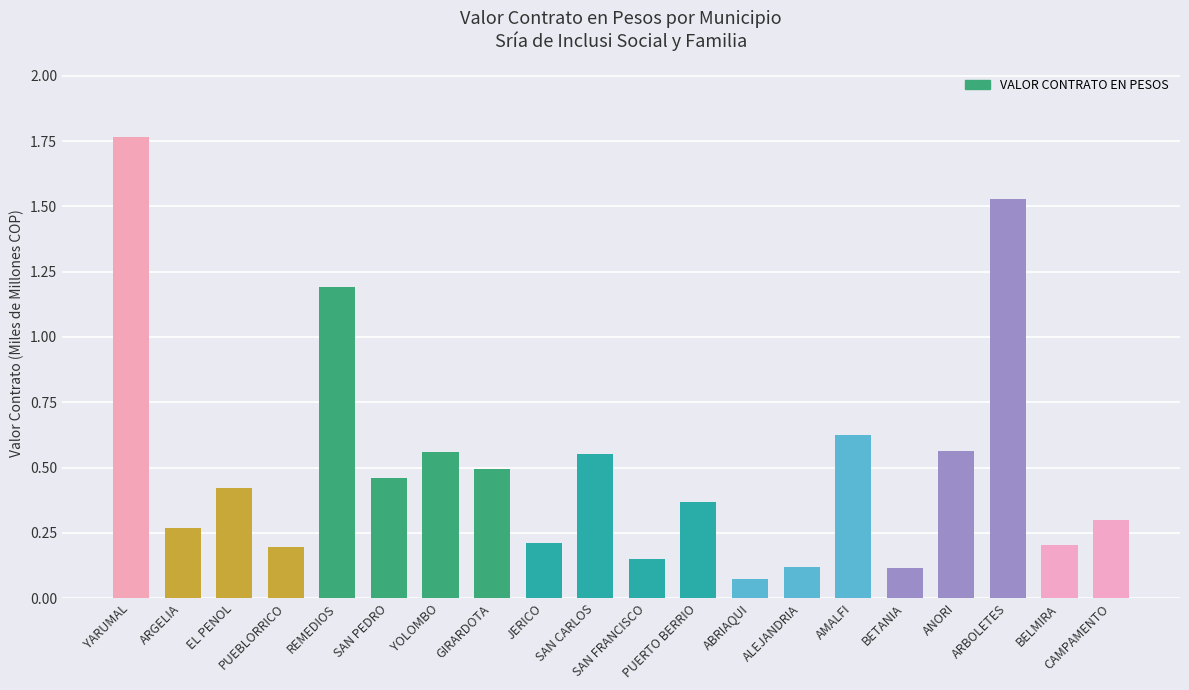

Does the chart contain any negative values?

No